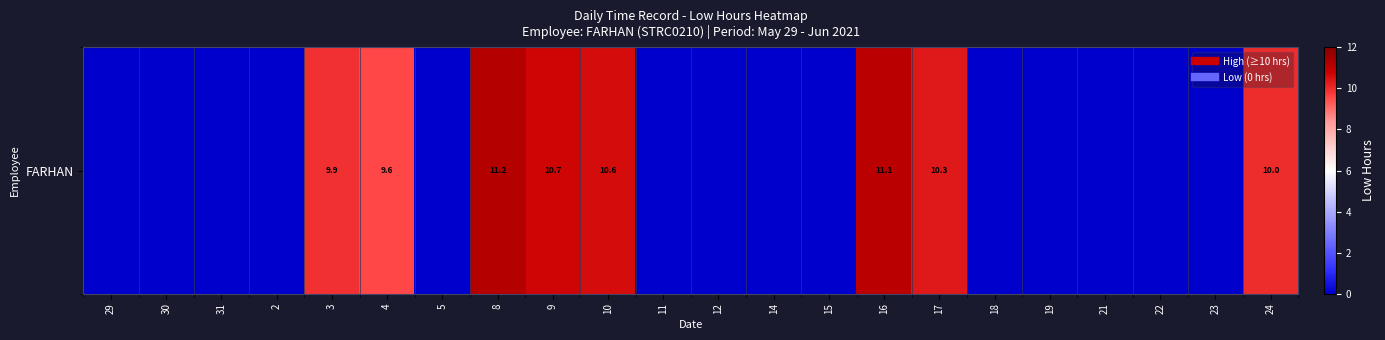

At which category does the chart reach its peak across all series?

8